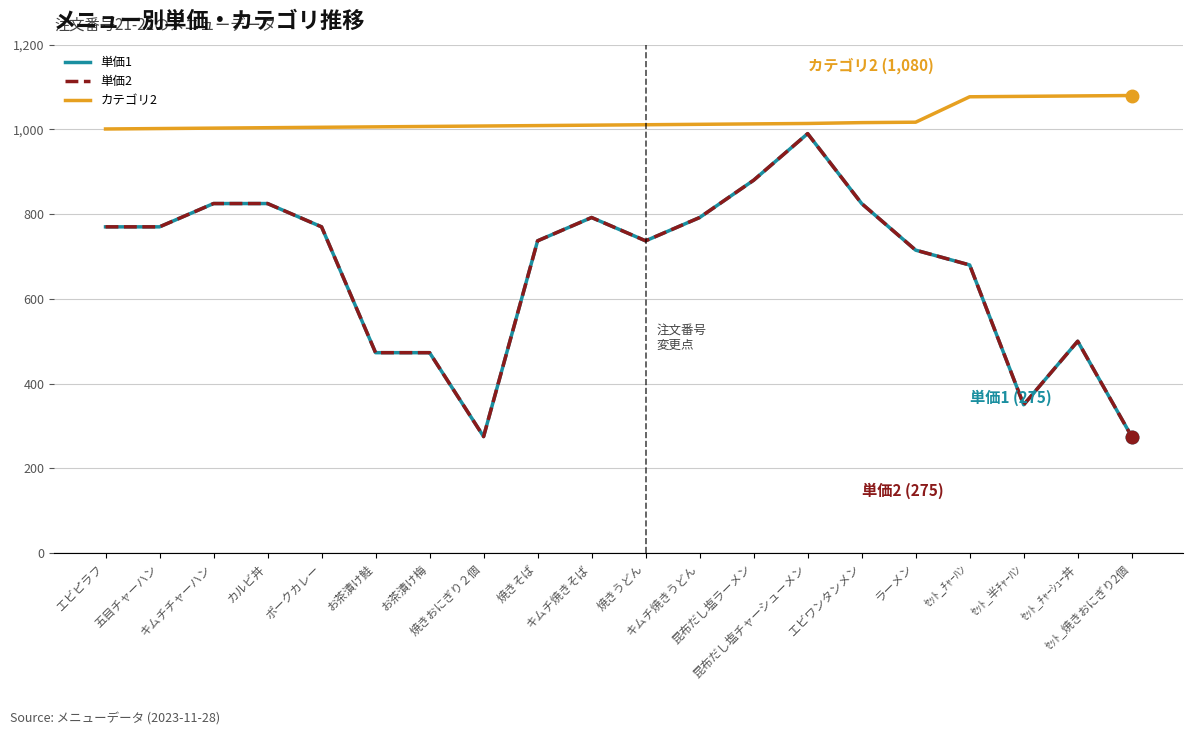

Rank the categories by カテゴリ2 value from lowest to highest.

エビピラフ, 五目チャーハン, キムチチャーハン, カルビ丼, ポークカレー, お茶漬け鮭, お茶漬け梅, 焼きおにぎり２個, 焼きそば, キムチ焼きそば, 焼きうどん, キムチ焼きうどん, 昆布だし塩ラーメン, 昆布だし塩チャーシューメン, エビワンタンメン, ラーメン, ｾｯﾄ_ﾁｬｰﾊﾝ, ｾｯﾄ_半ﾁｬｰﾊﾝ, ｾｯﾄ_ﾁｬｰｼｭｰ丼, ｾｯﾄ_焼きおにぎり2個